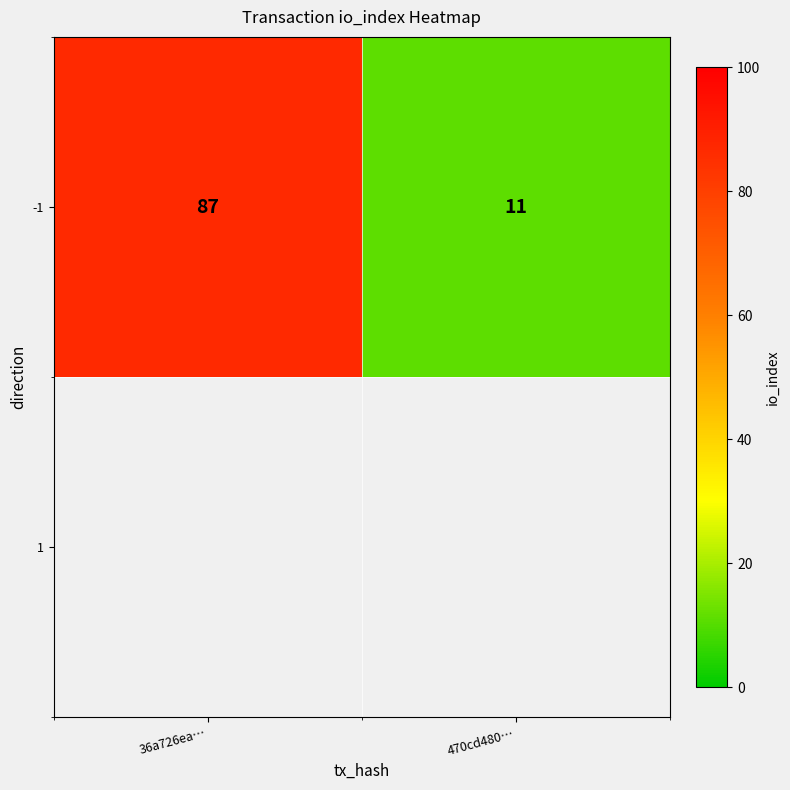

Approximately how many times larger is the value at 470cd480… compared to 36a726ea…?

0.1